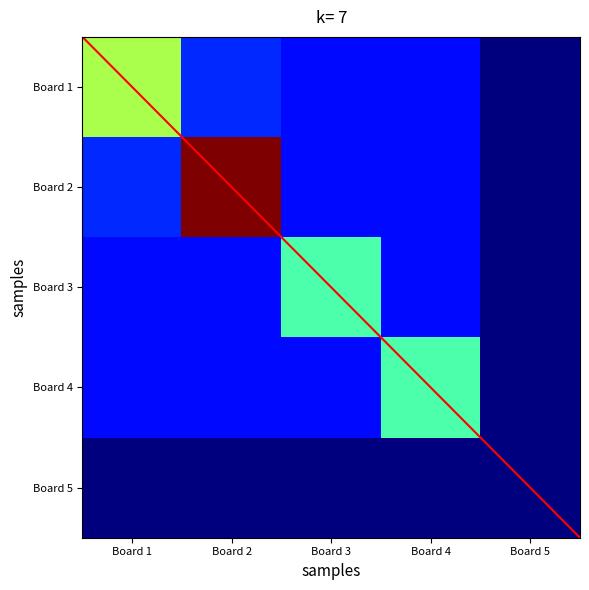

How many categories are shown in the chart?

5